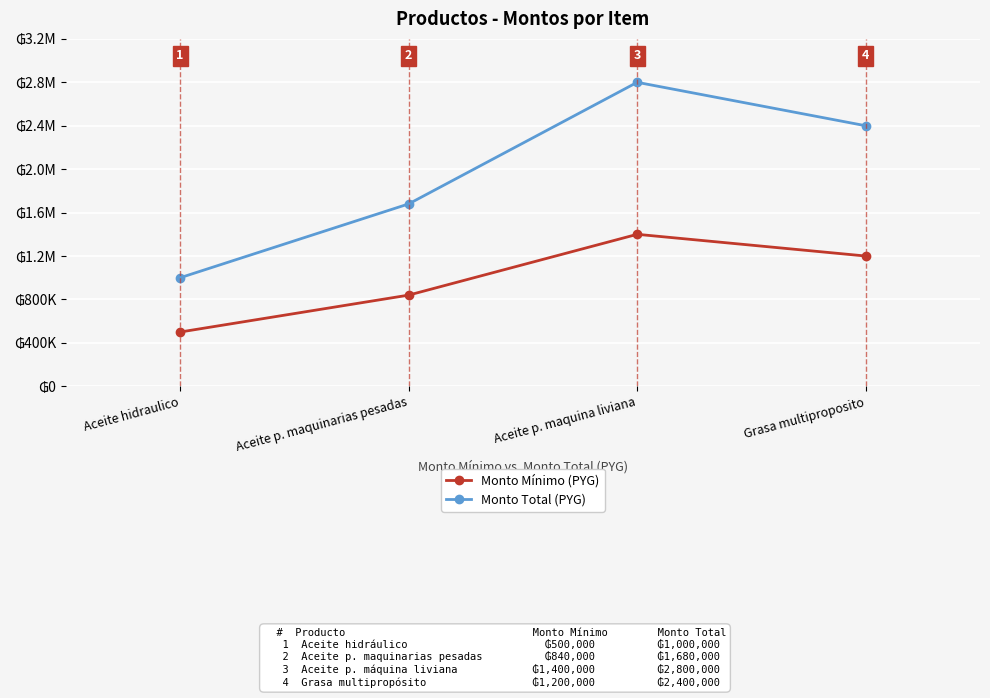

At how many categories does at least one series exceed 1083681?

3